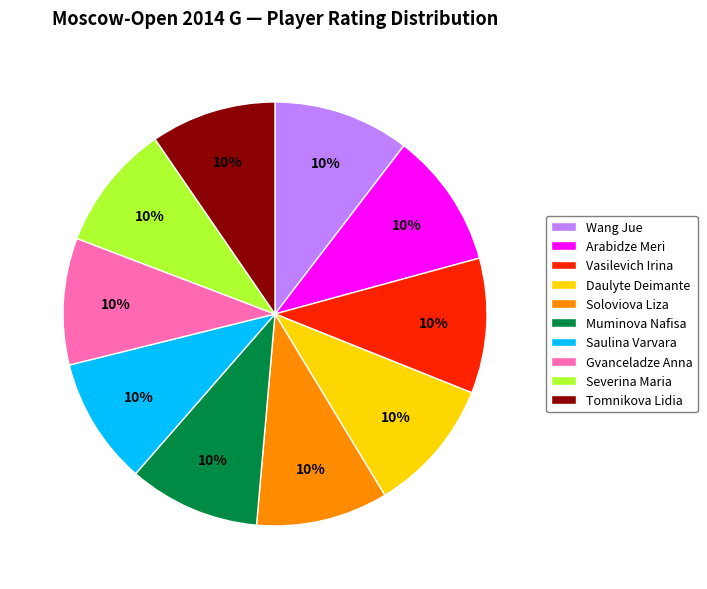

What is the ratio of the value at Wang Jue to the value at Daulyte Deimante?

1.0